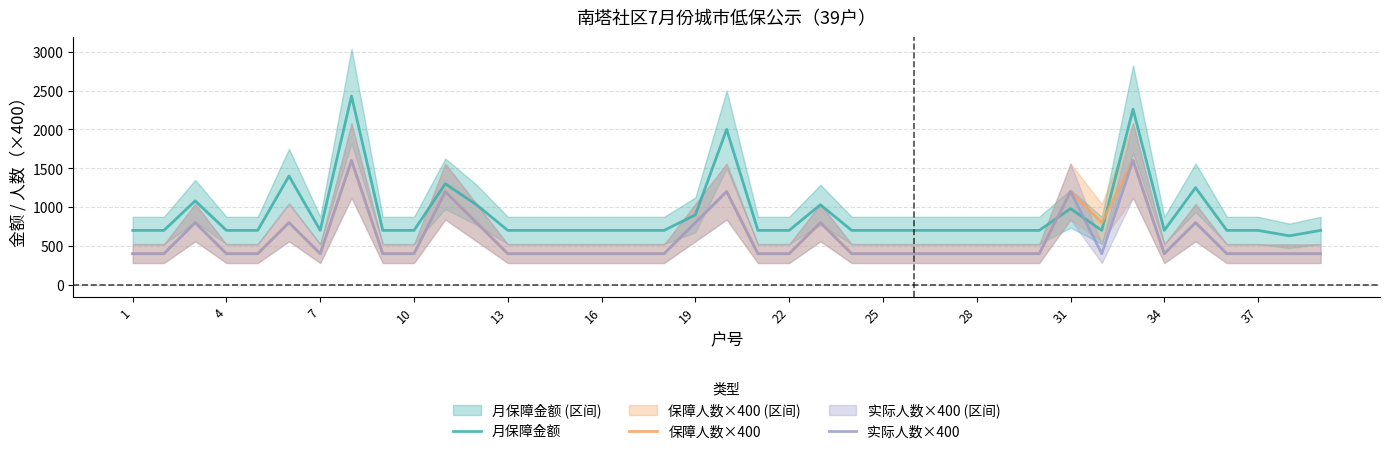

Which series ends up on top after the final intersection of 保障人数×400 and 月保障金额?

月保障金额